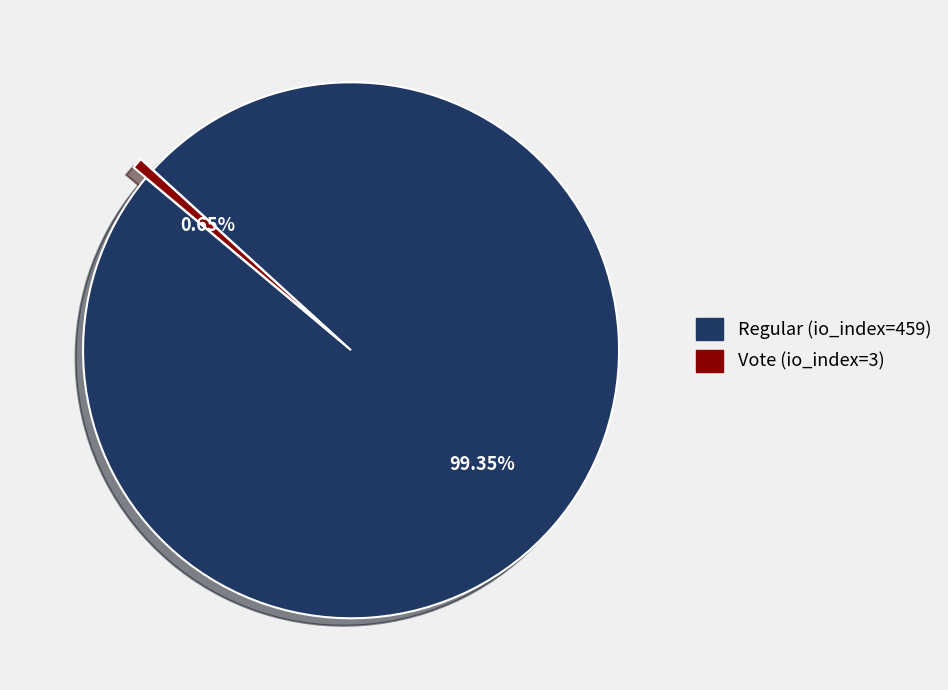

Count the number of slices in the pie.

2